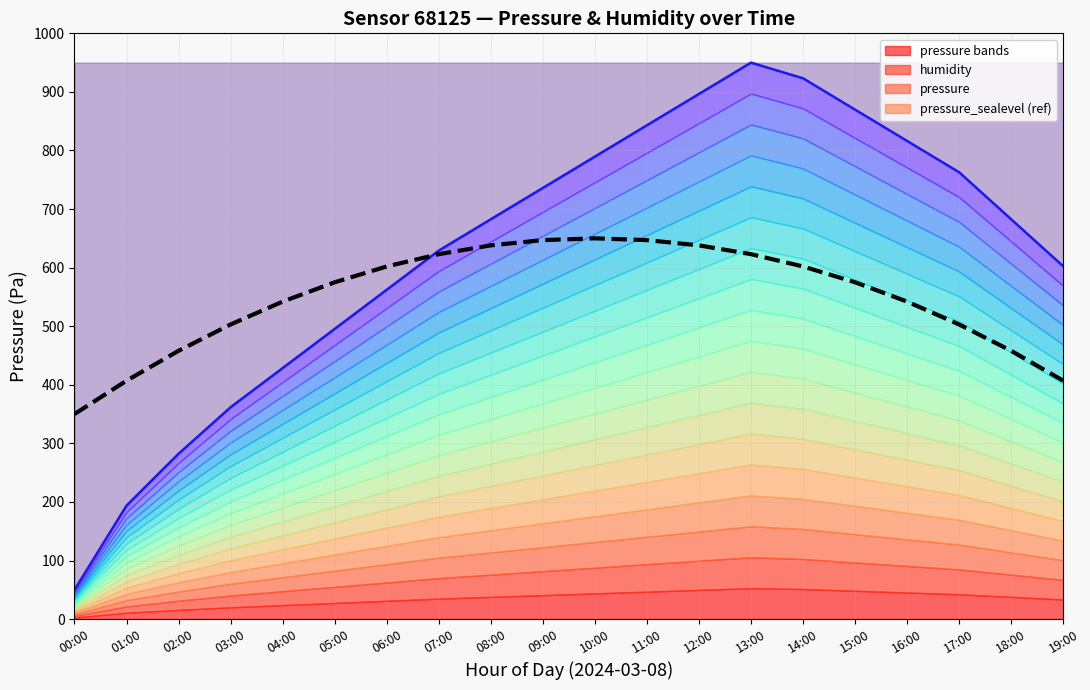

What is the highest value of the pressure series?

950.0